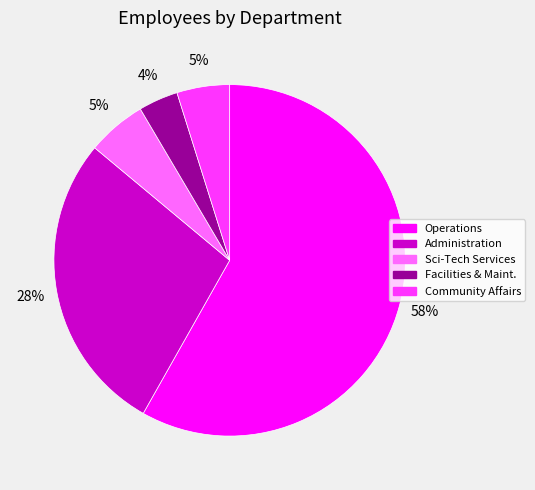

Which slice is the largest?

Operations